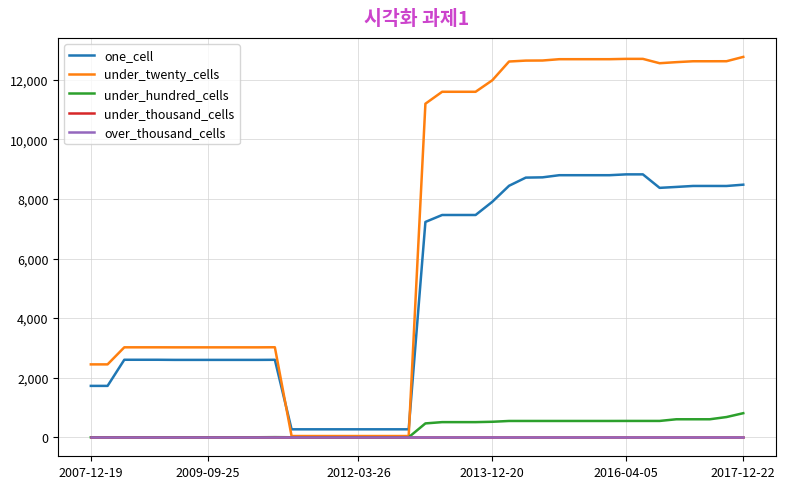

Is this an area chart (filled region under the line)?

No